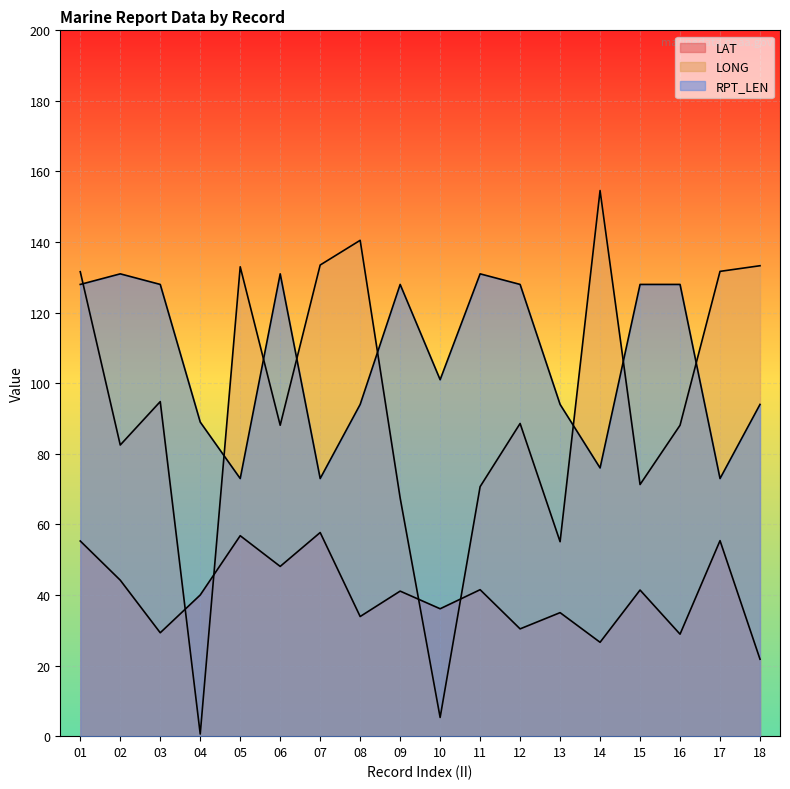

Which label corresponds to the largest value in the chart?

14